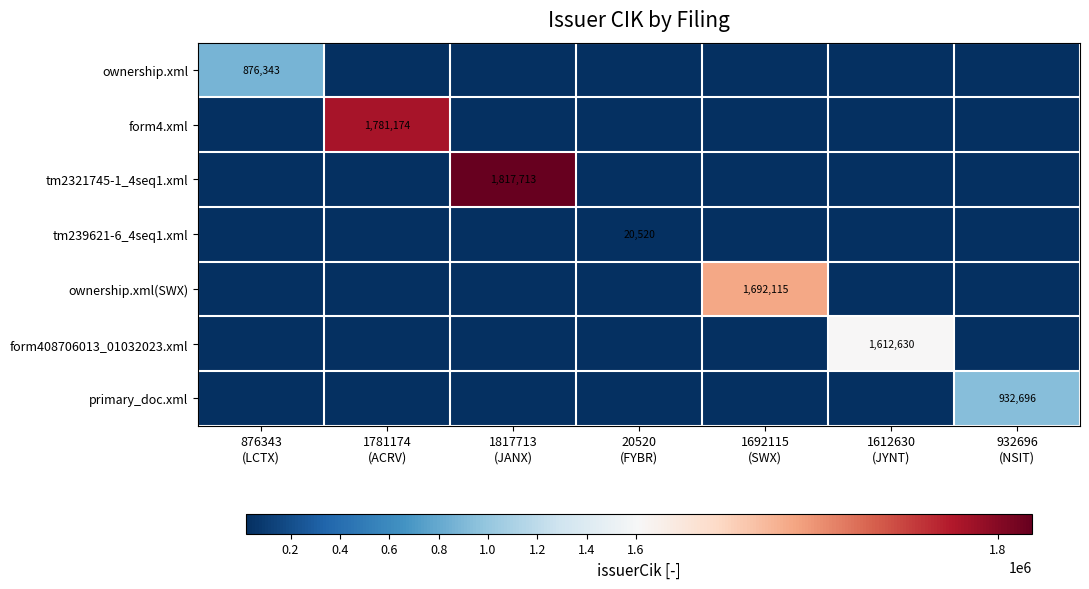

Count the number of data series in this chart.

7